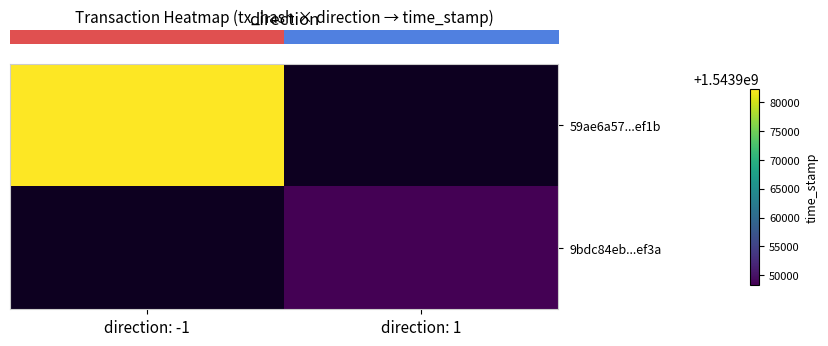

Between direction: 1 and direction: -1, which is larger?

direction: -1